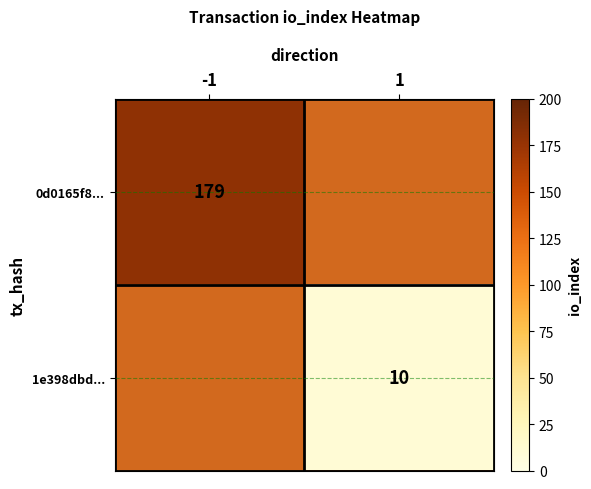

How many distinct data groups are displayed?

2